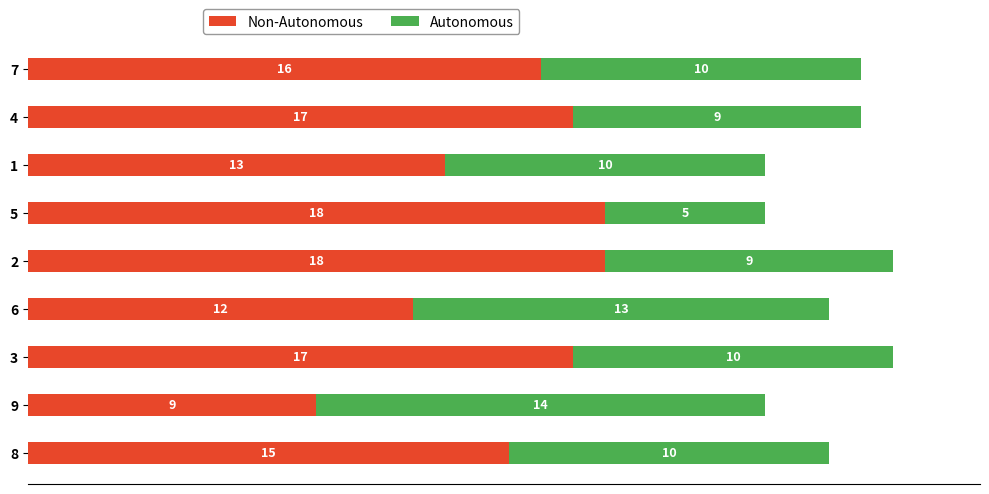

What is the sum of all Autonomous values?

90